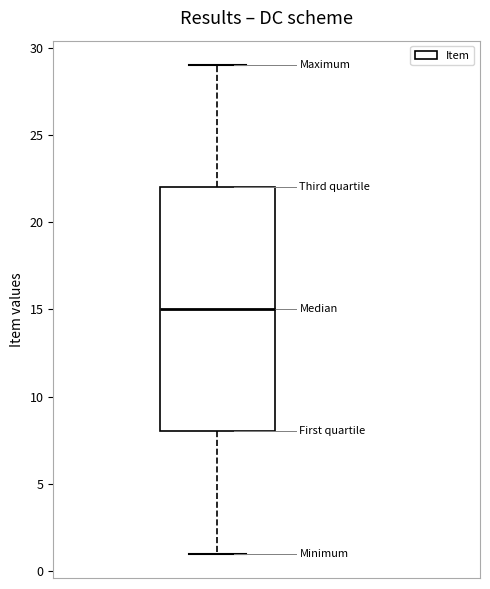

Transcribe this box plot: give where the median line is, the range the box spans, and where the two whiskers end, as read against the y-axis. The values are not printed on the chart, so give them approximately, as read against the axis.

median 15, box 8 to 22, whiskers 1 to 29